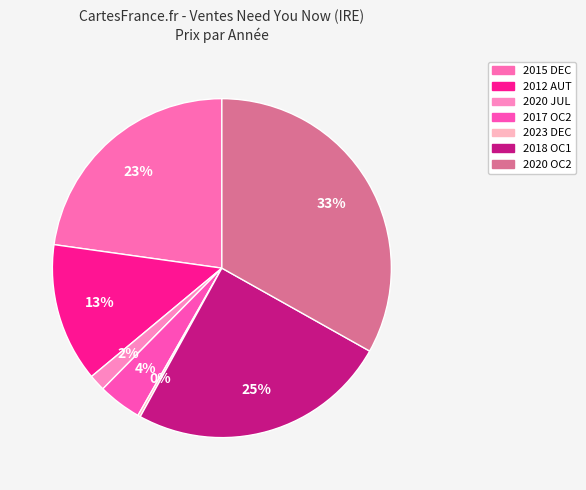

To the nearest percent, what portion does 2012 AUT represent?

13%